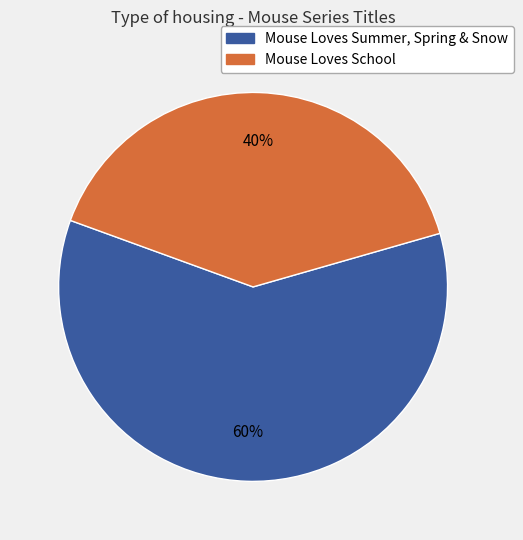

How many segments does this pie chart have?

2